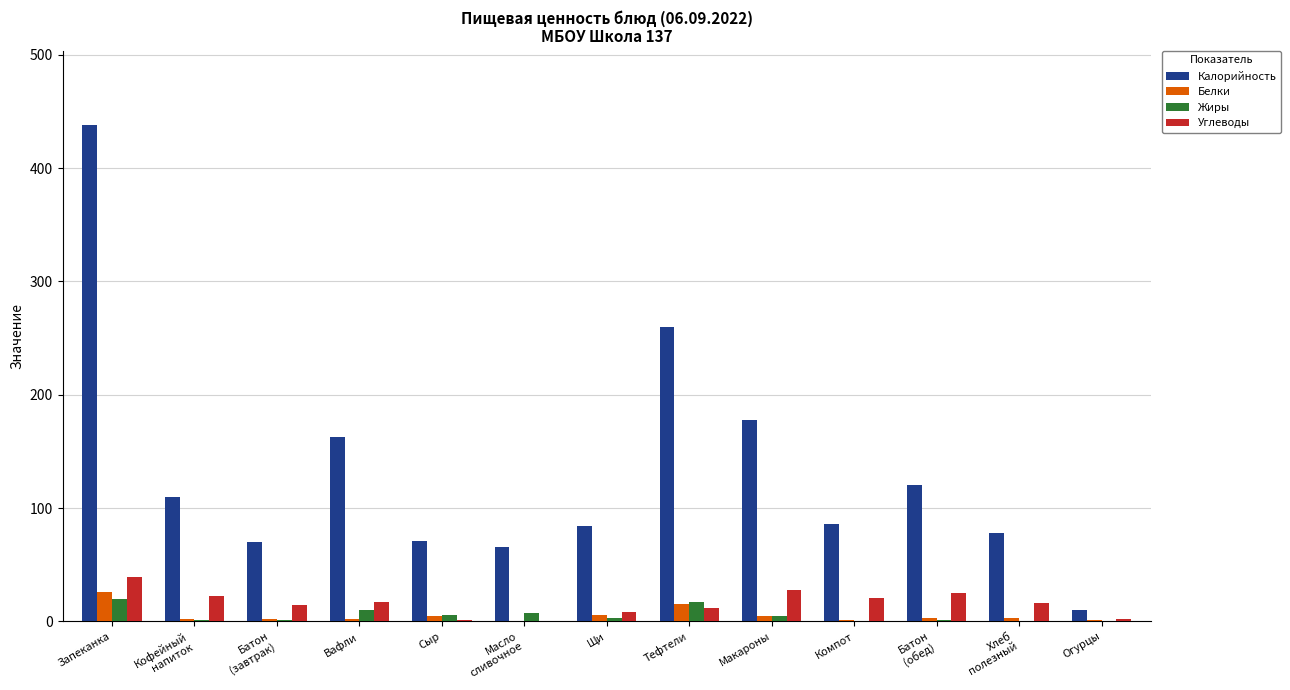

At which category is the sum across all series the highest?

Запеканка